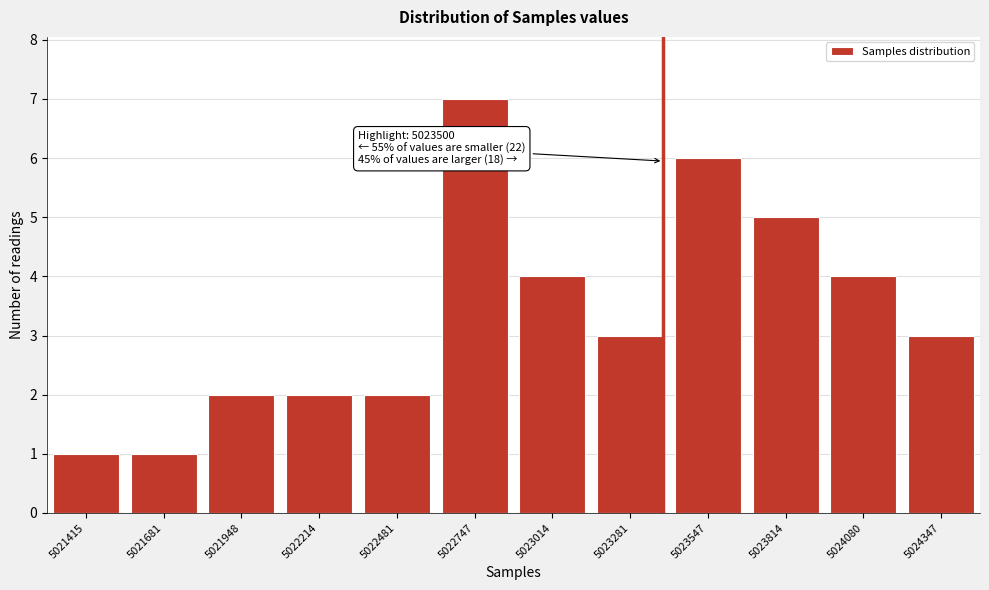

Reading left to right, list all the values displayed in this chart.

5021415=1	5021681=1	5021948=2	5022214=2	5022481=2	5022747=7	5023014=4	5023281=3	5023547=6	5023814=5	5024080=4	5024347=3